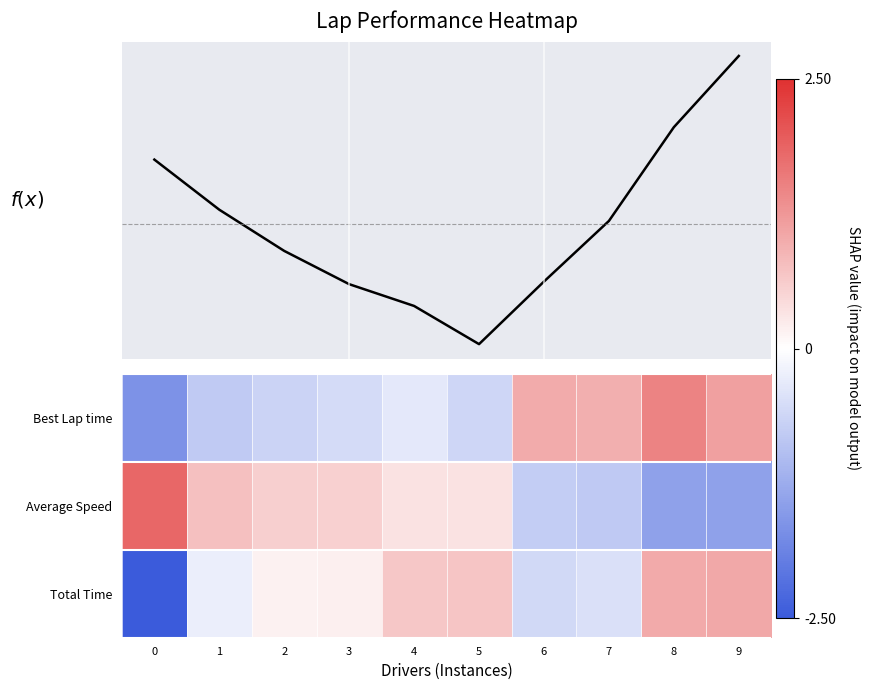

The value of Best Lap time at 7 is 1.0. True or false?

True